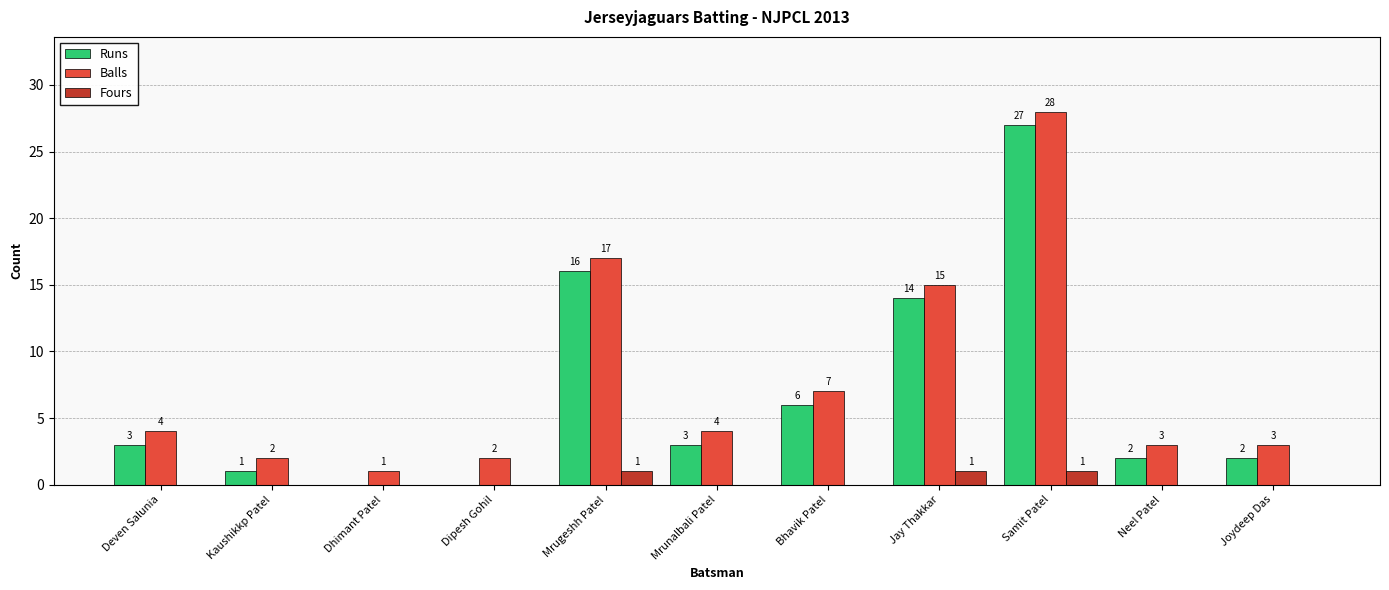

The Balls series shows 45 at Samit Patel. True or false?

False